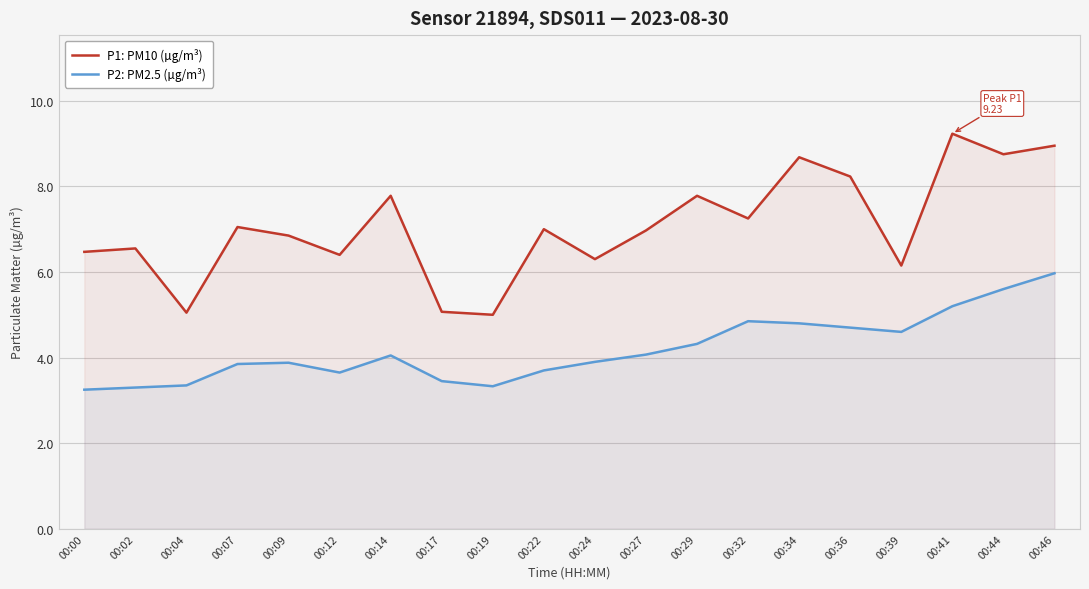

Which series changed the most between 00:34 and 00:44?

P2: PM2.5 (µg/m³)